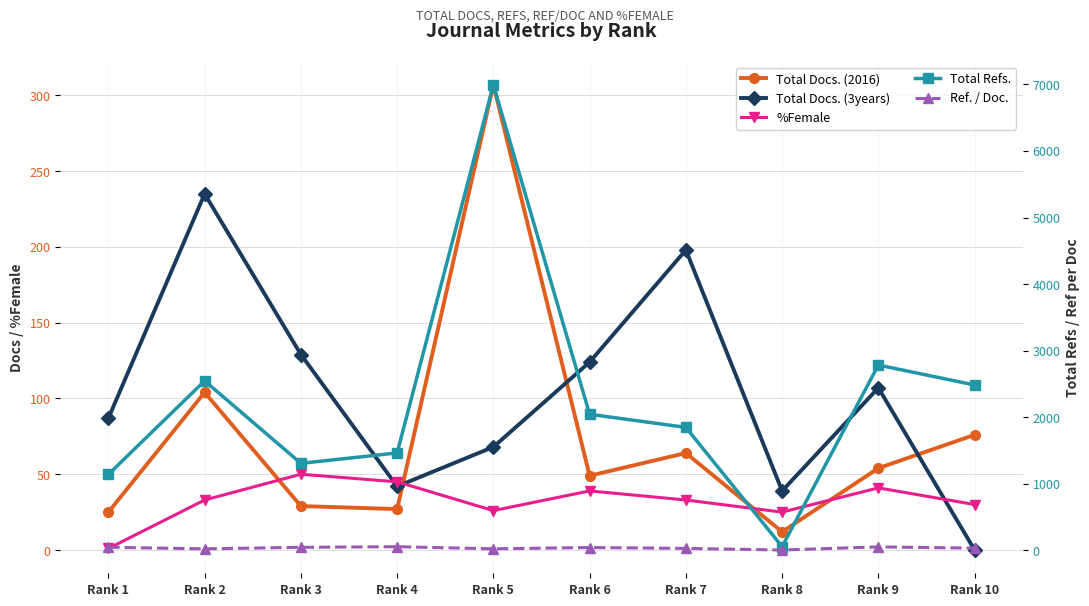

How many intersections are there between Total Docs. (2016) and %Female?

4